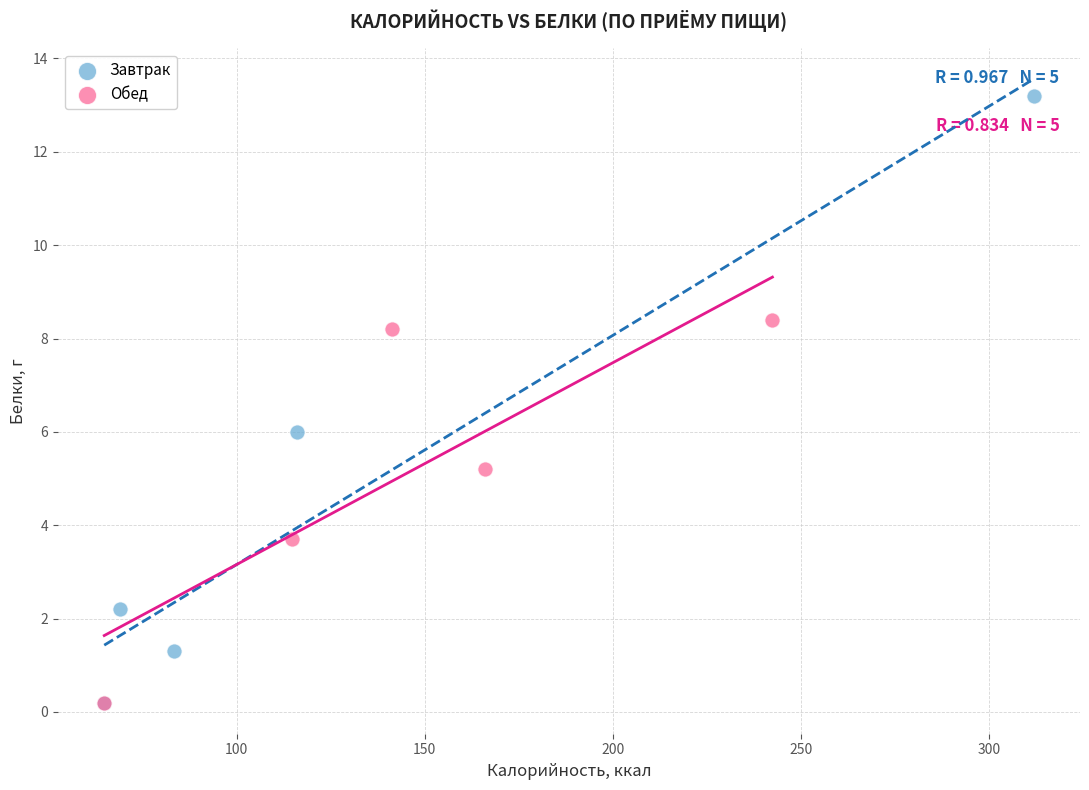

Which series reaches the maximum Y coordinate?

Завтрак